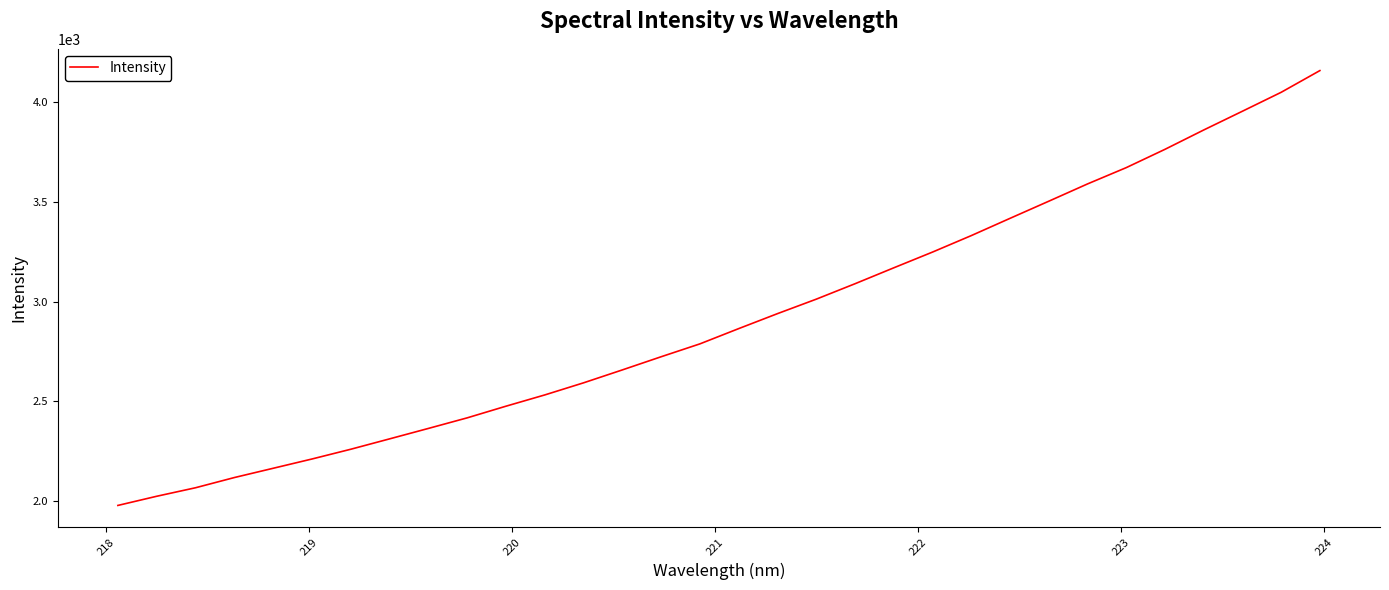

Does the chart have visible grid lines?

No